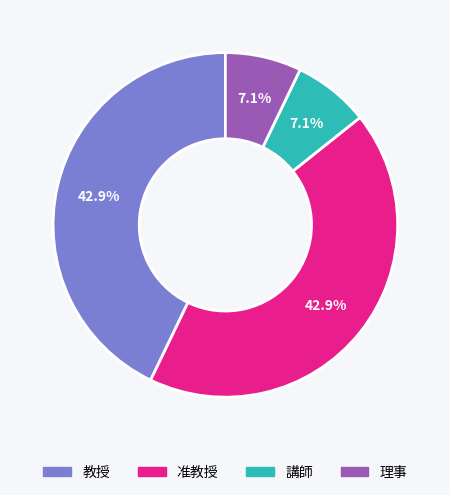

How much of the chart is everything except 教授?

57.1%